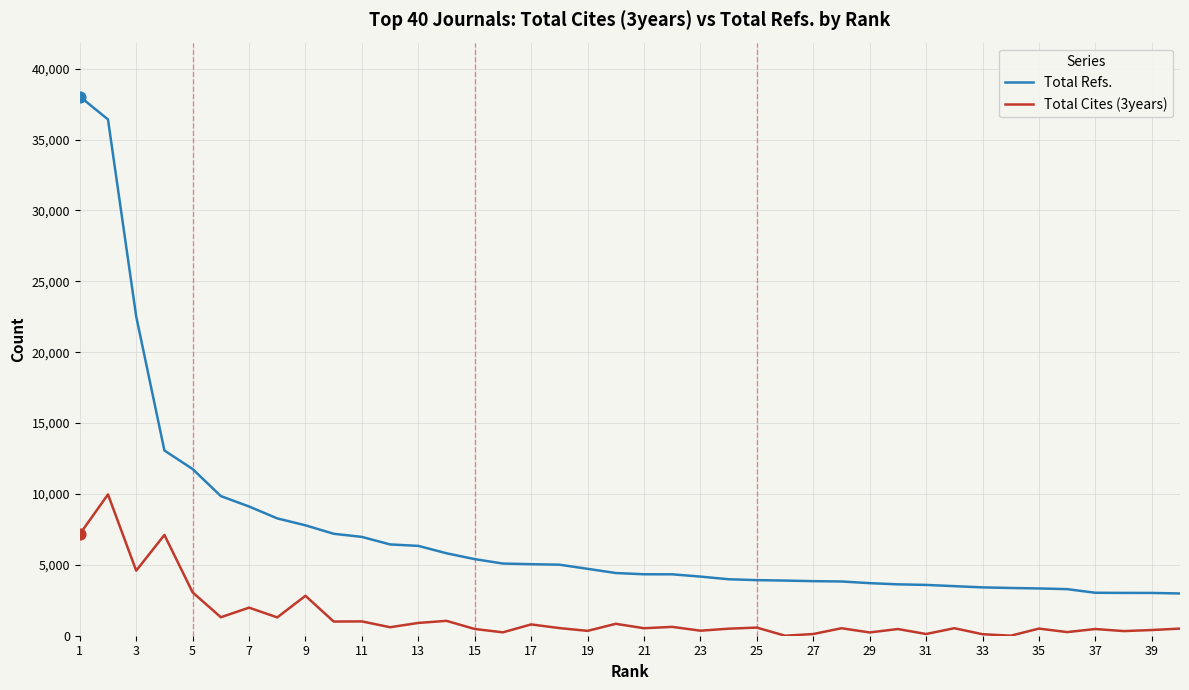

Which series has the largest total across all categories?

Total Refs.